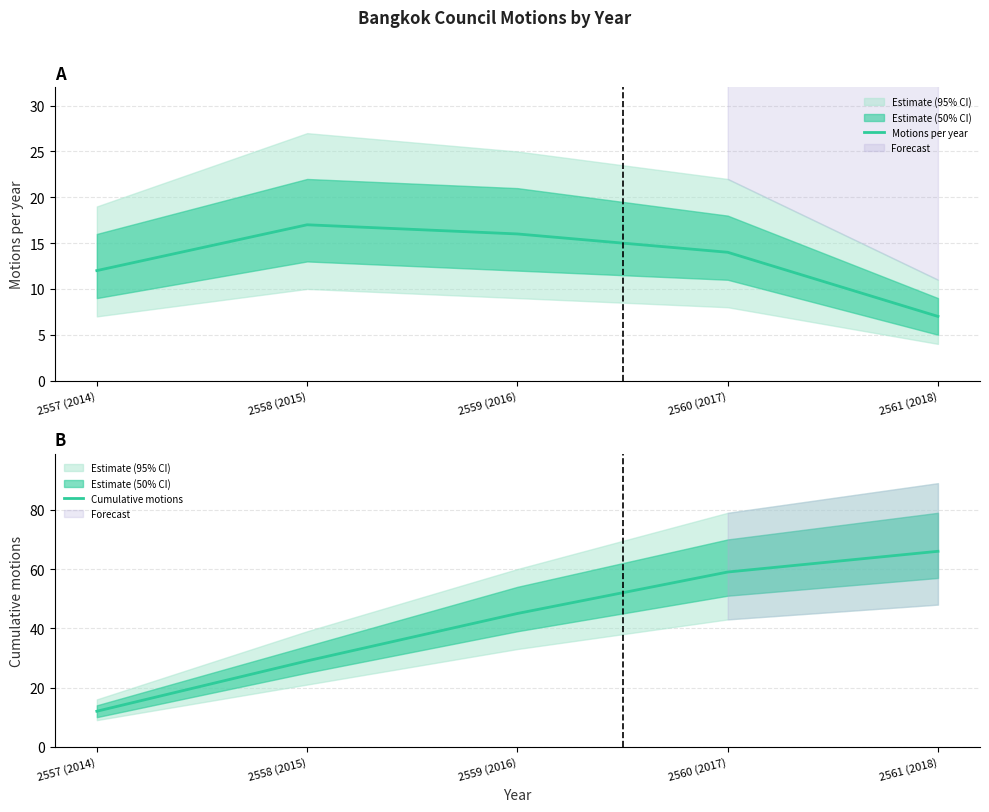

What is the label of the 1st point from the right?

2561 (2018)